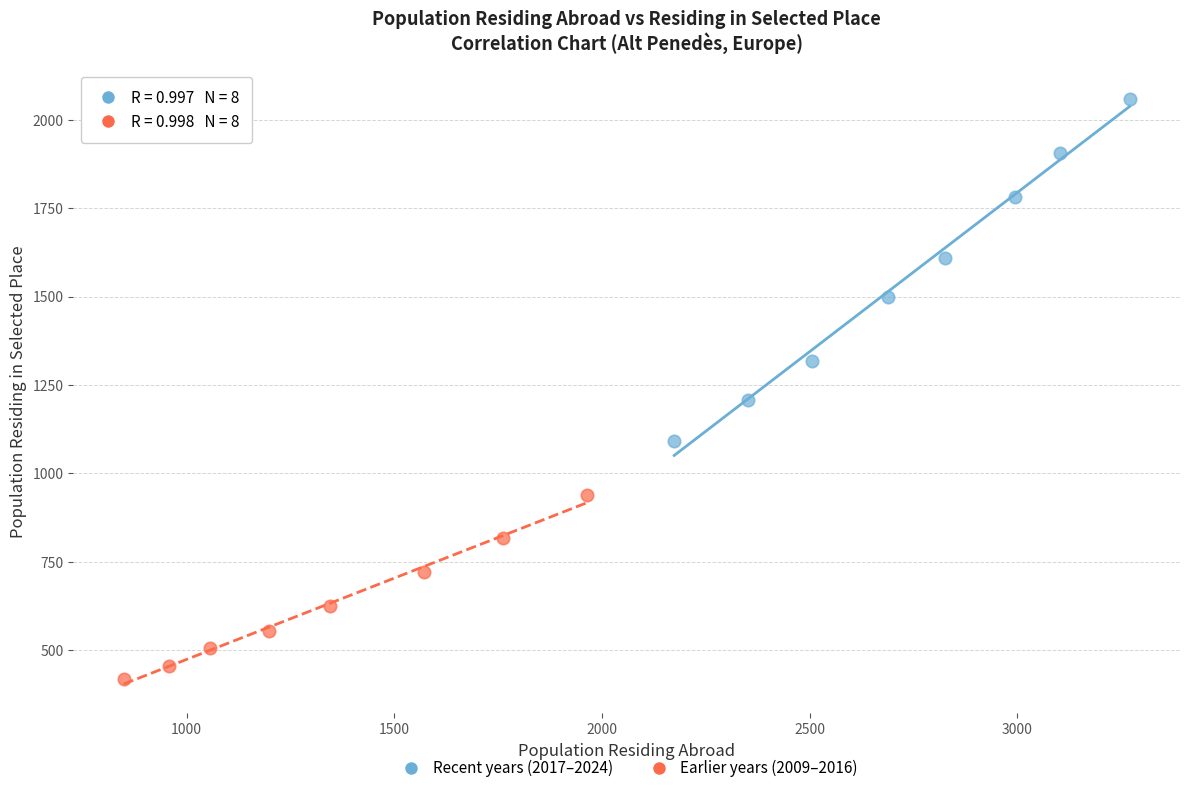

Which series has the largest Y range (max minus min)?

Recent years (2017–2024)